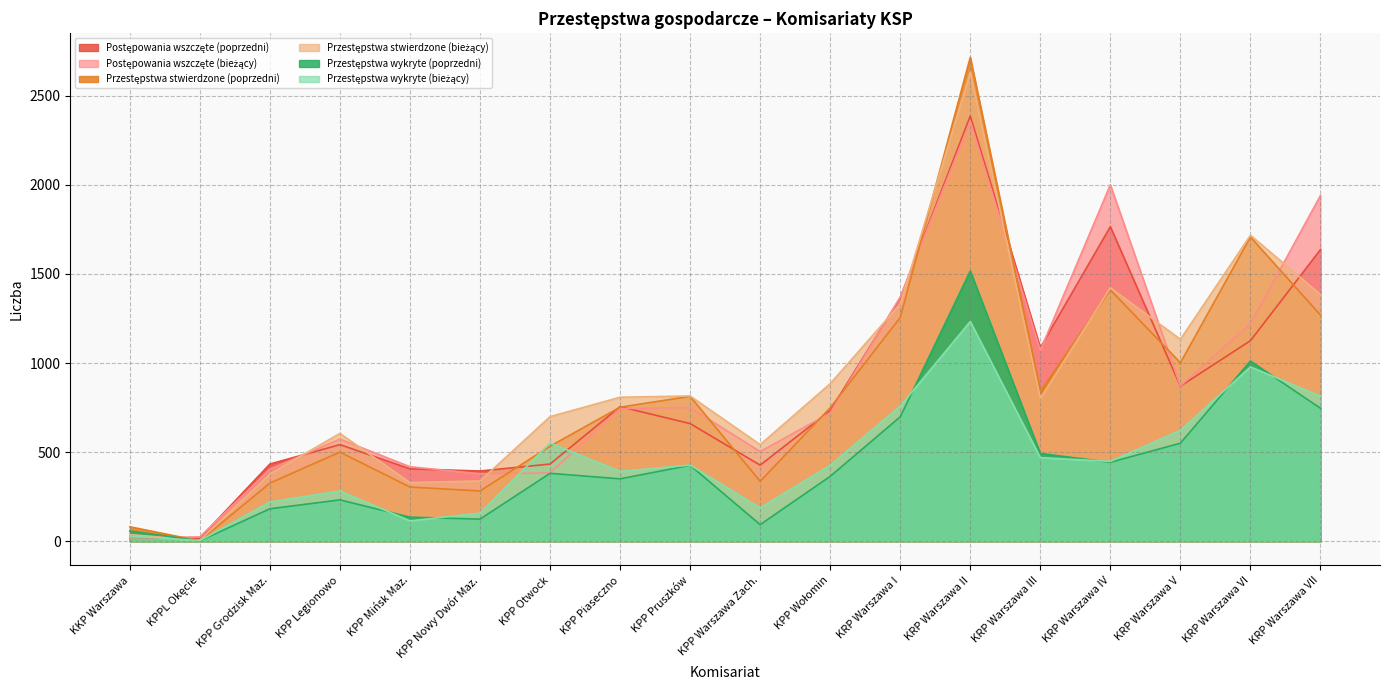

What is the label of the 4th point from the left?

KPP Legionowo